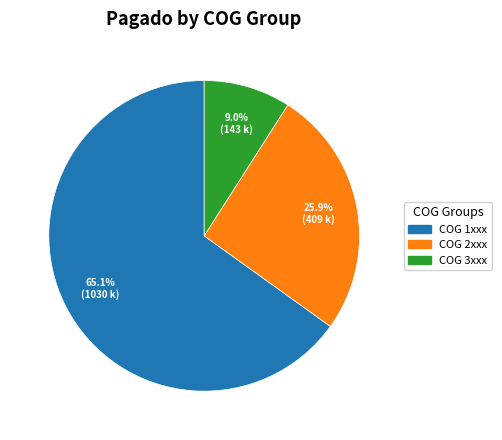

Is there a majority slice in this chart?

Yes